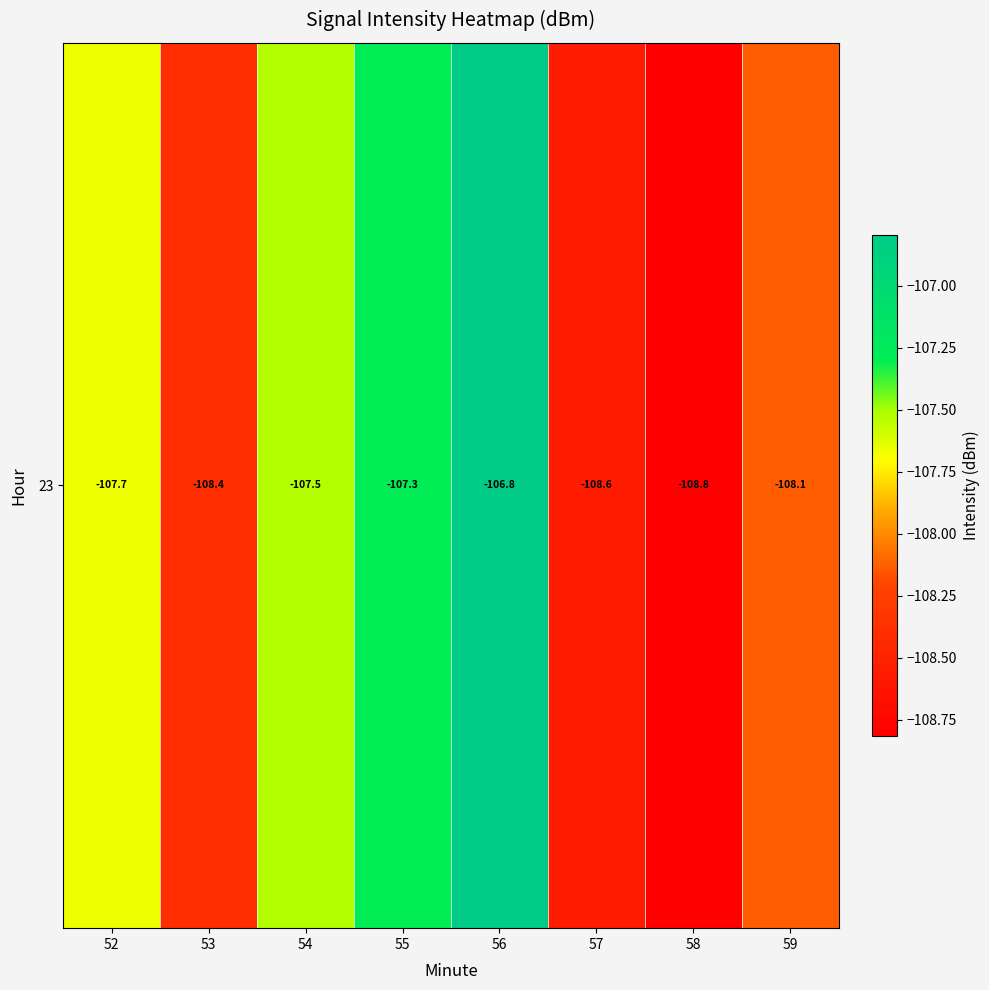

Where is the data nearest to the value -107?

56